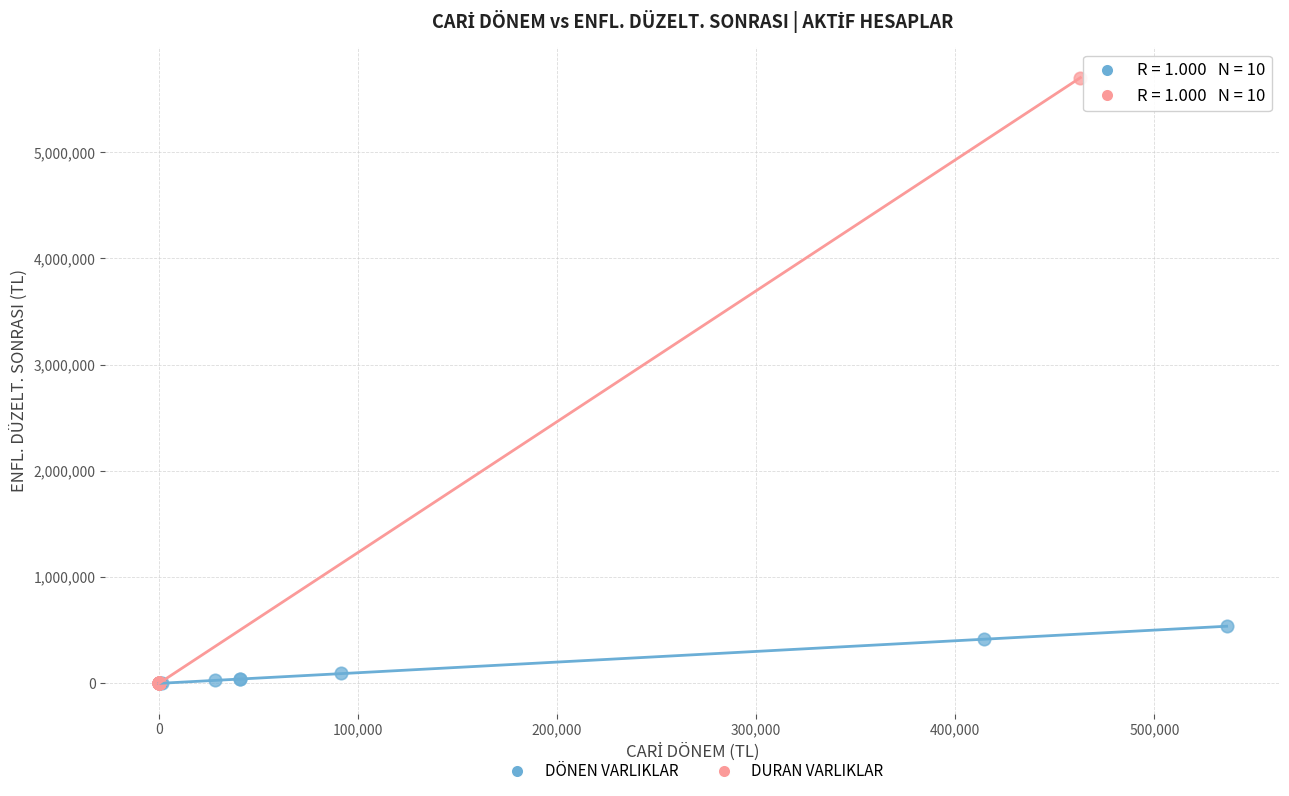

Which series has the widest spread of Y values?

DURAN VARLIKLAR